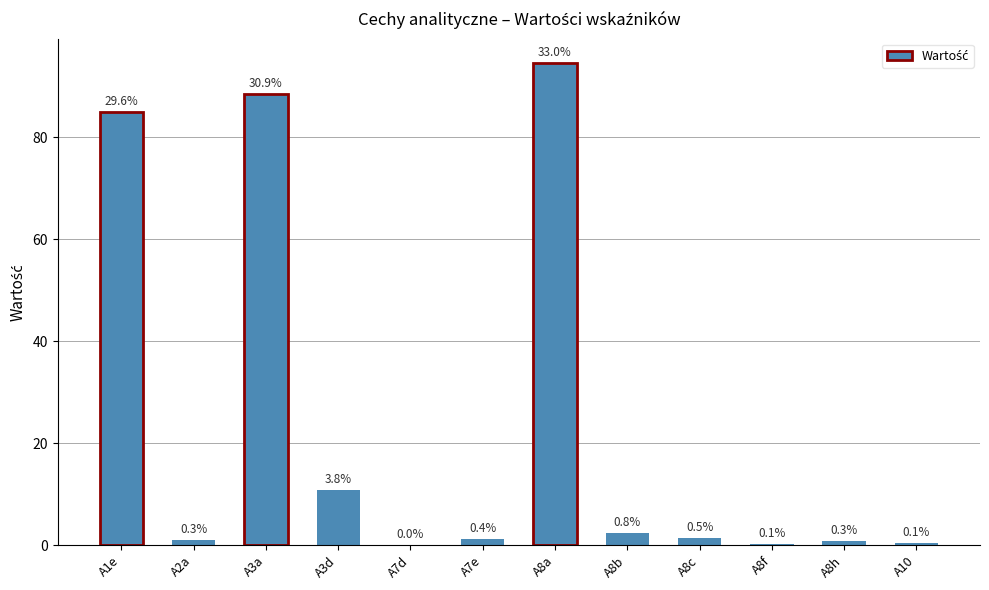

Is it true that the value at A3d is 3.2?

False